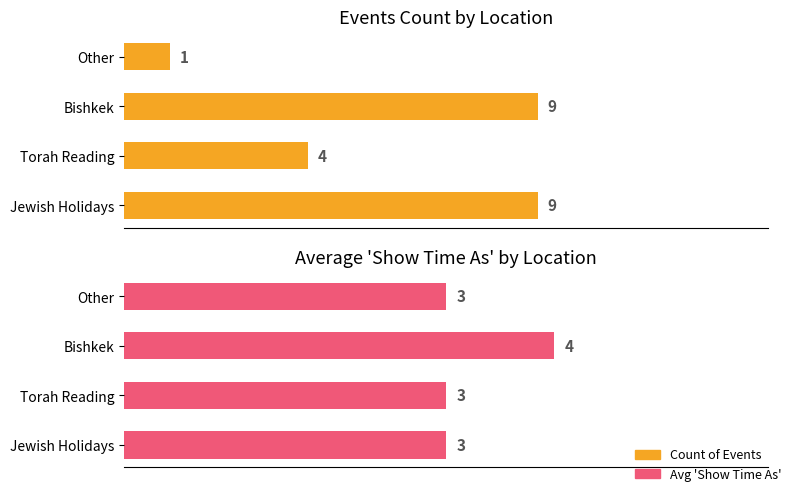

Rank the series at Torah Reading from highest to lowest value.

Count of Events, Avg Show Time As